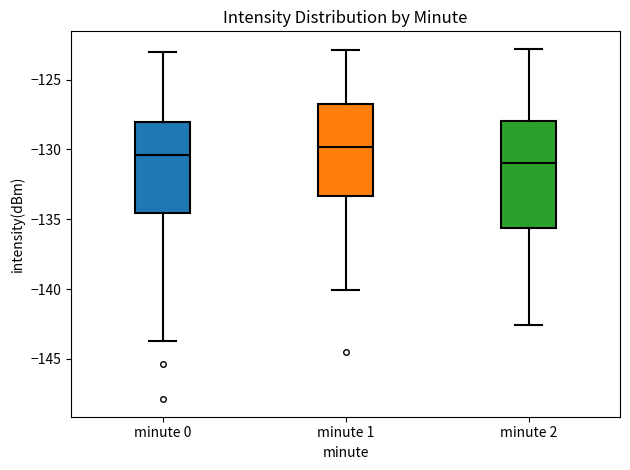

Which box is the tallest, from its lower edge to its upper edge?

minute 2